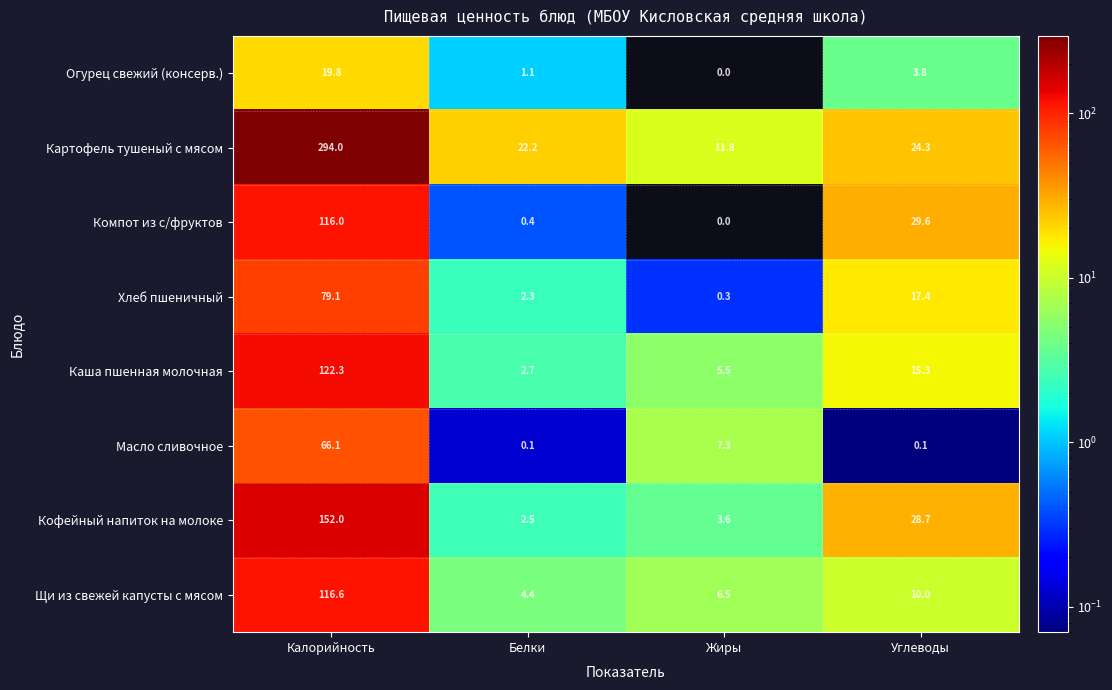

Between Белки and Углеводы, which series saw the biggest shift?

Компот из с/фруктов